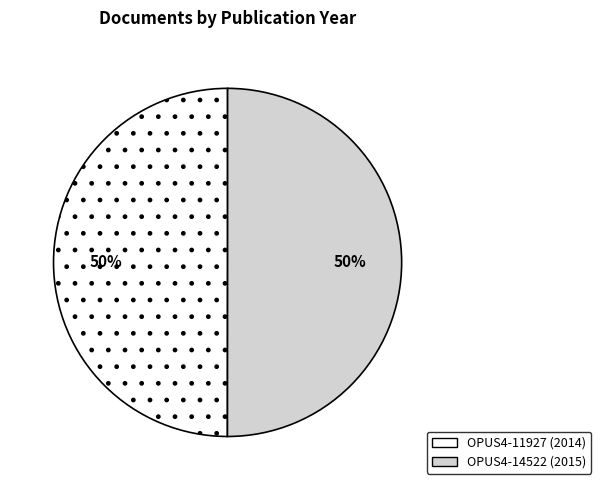

What is the ratio of the value at OPUS4-14522 to the value at OPUS4-11927?

1.0